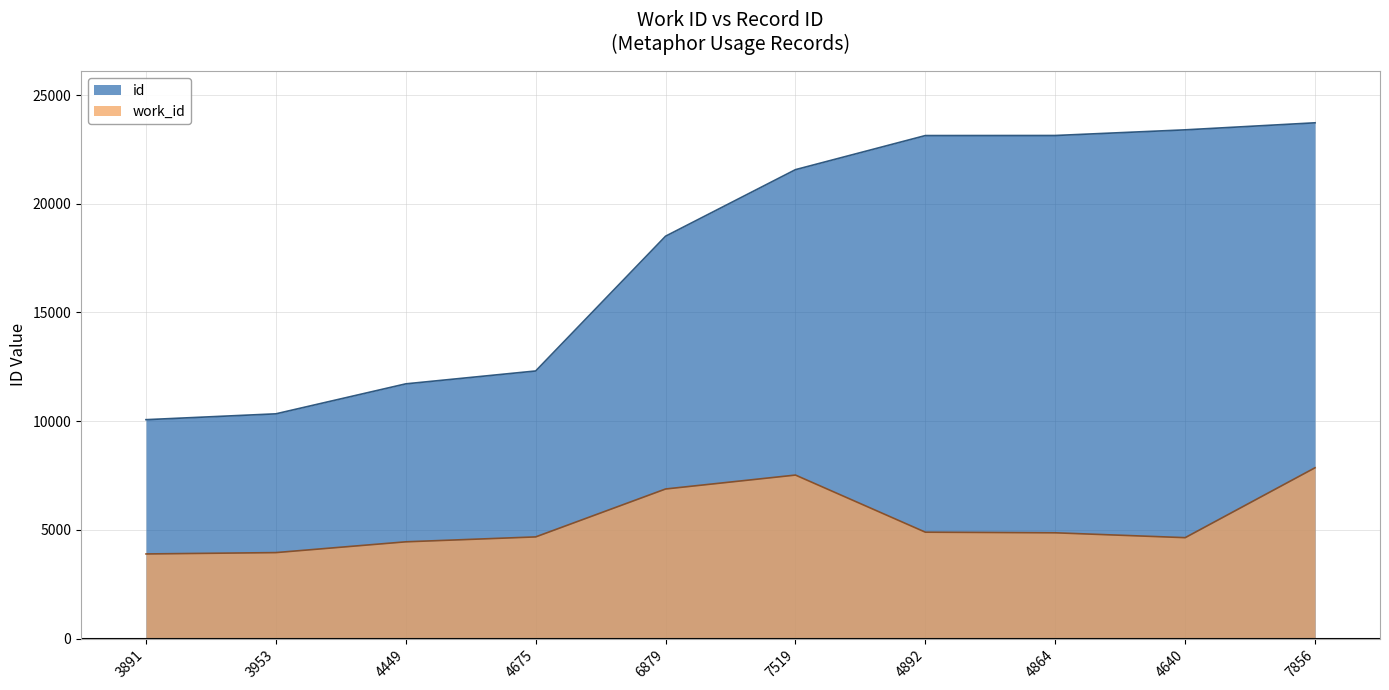

The work_id series shows 1779 at 4449. True or false?

False